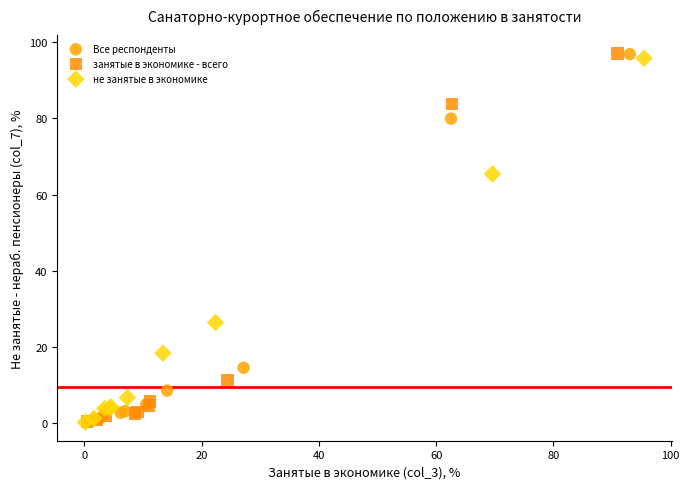

What are all the series names shown in the legend?

Все респонденты, занятые в экономике - всего, не занятые в экономике